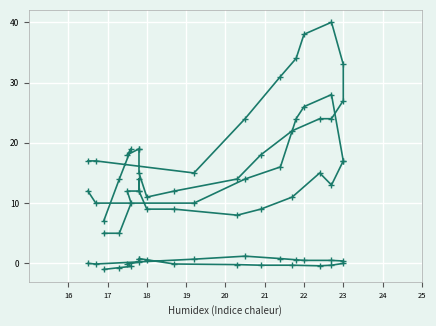

True or false: Tendance (hPa) has a value of 0.2 at 19.

True